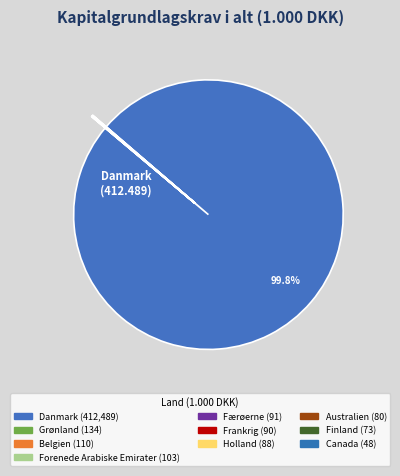

True or false: Belgien accounts for 0% of the total.

True